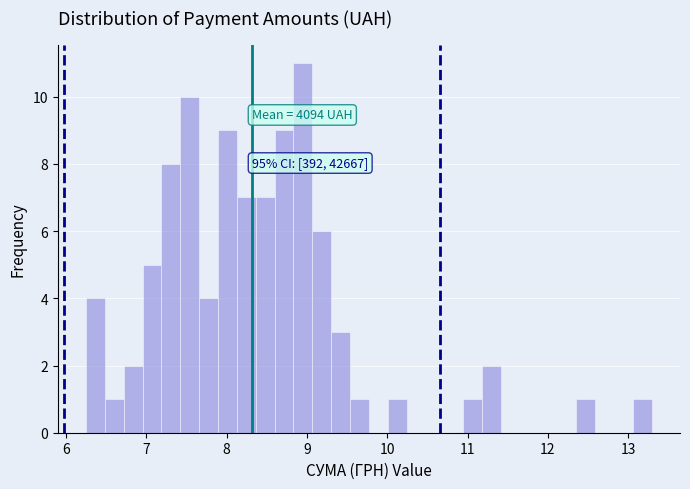

Read against the x-axis, roughly where is the centre of the tallest bar?

9.0